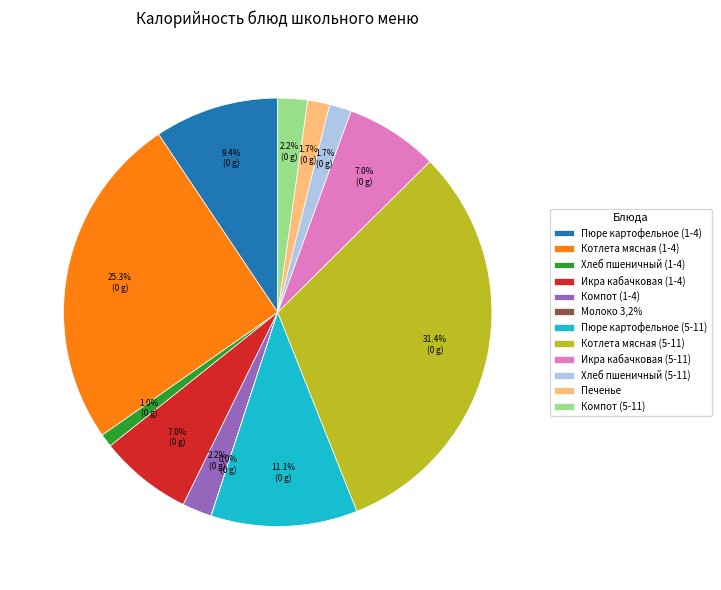

Is it true that Компот (1-4) is 9% of the pie?

False